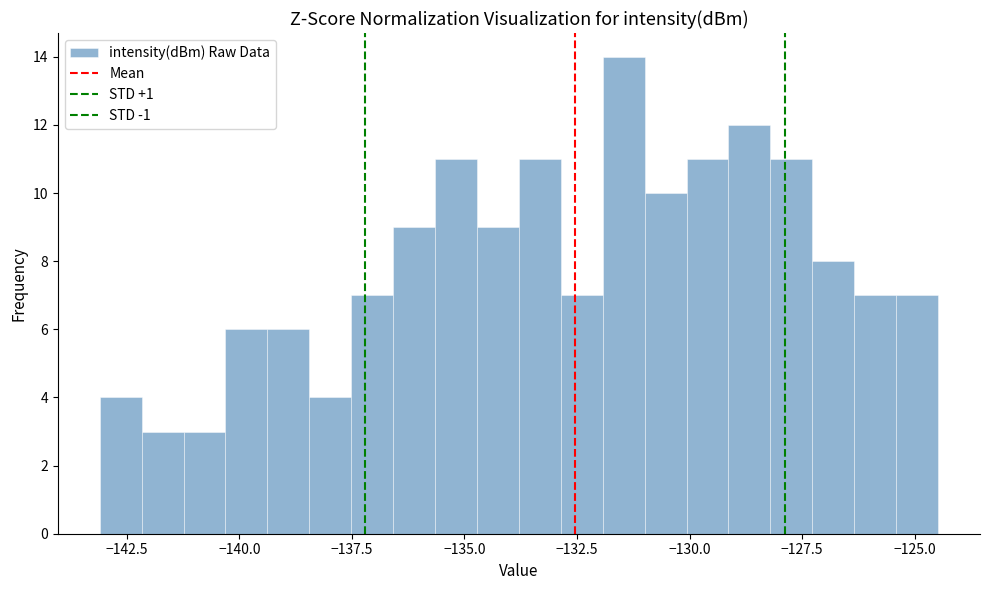

Around what value on the x-axis is the tallest bar? Give the approximate position of its centre, as read against the axis.

-131.5